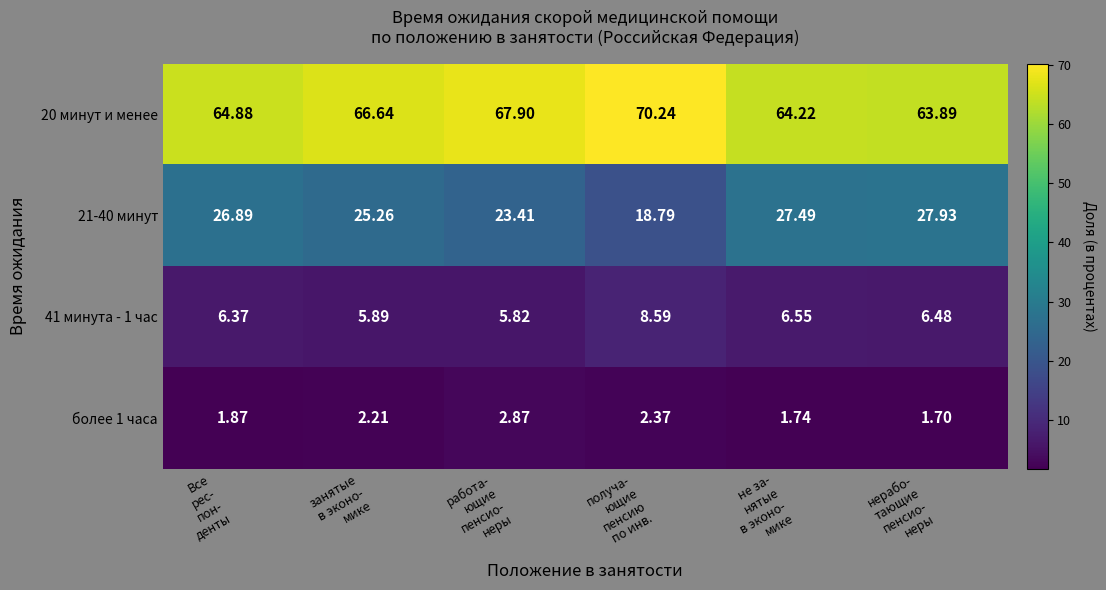

Which series has the largest range (max minus min)?

21-40 минут